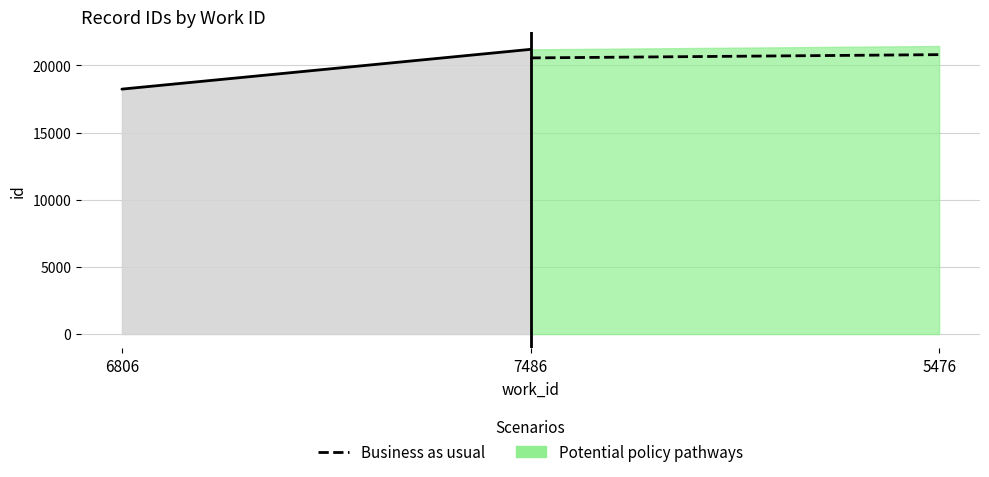

What is the average value?

20681.4